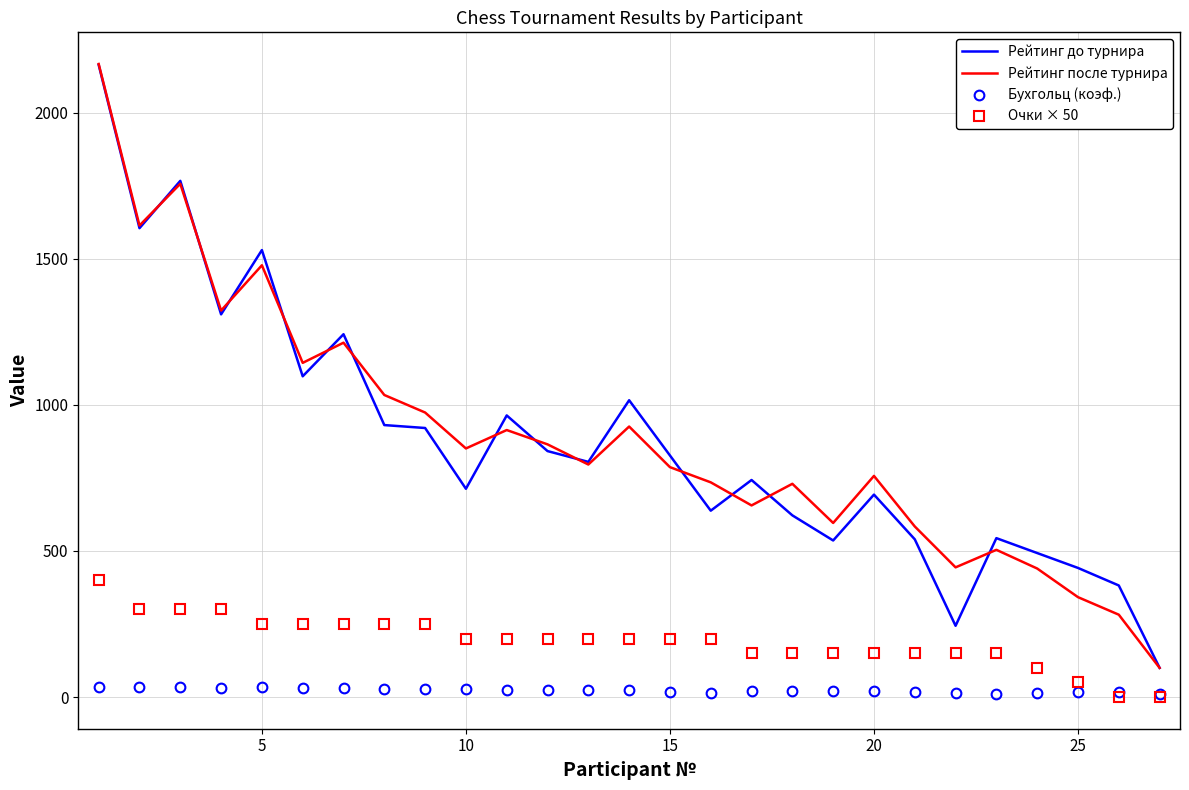

What is the maximum value for Рейтинг после турнира?

2167